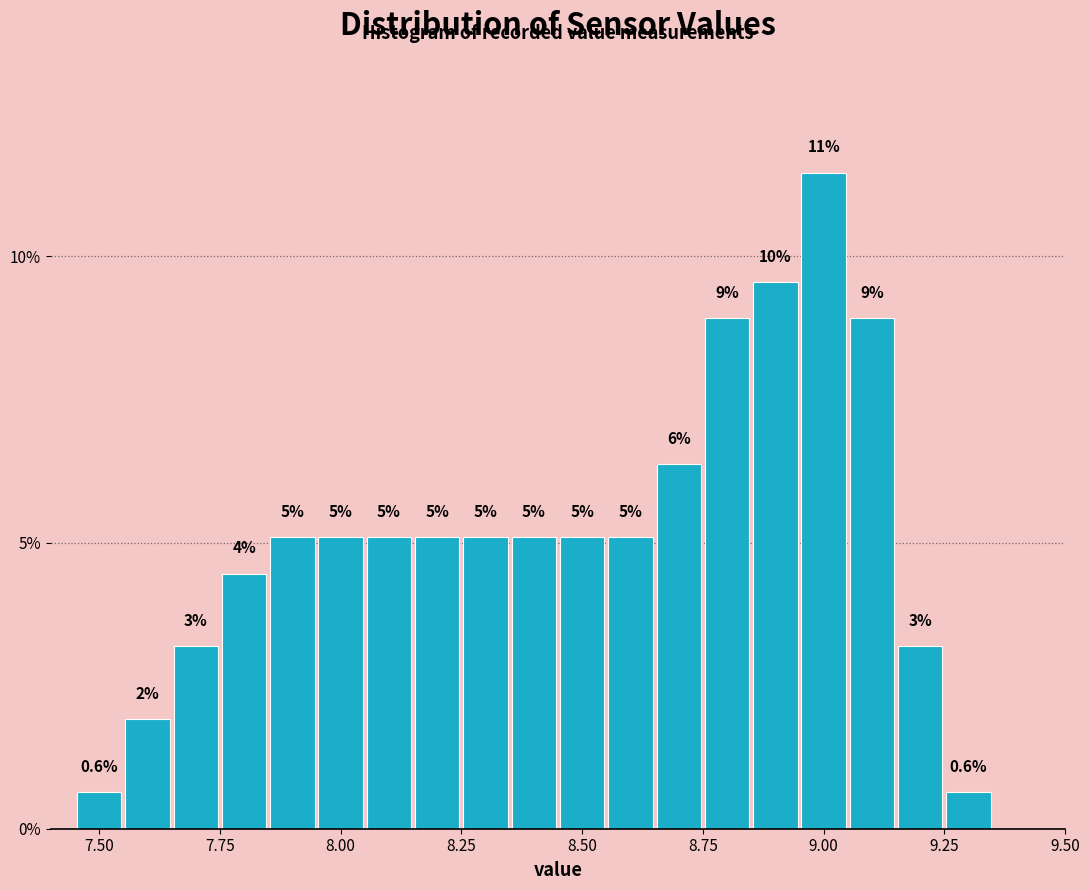

Around what value on the x-axis is the tallest bar? Give the approximate position of its centre, as read against the axis.

9.00